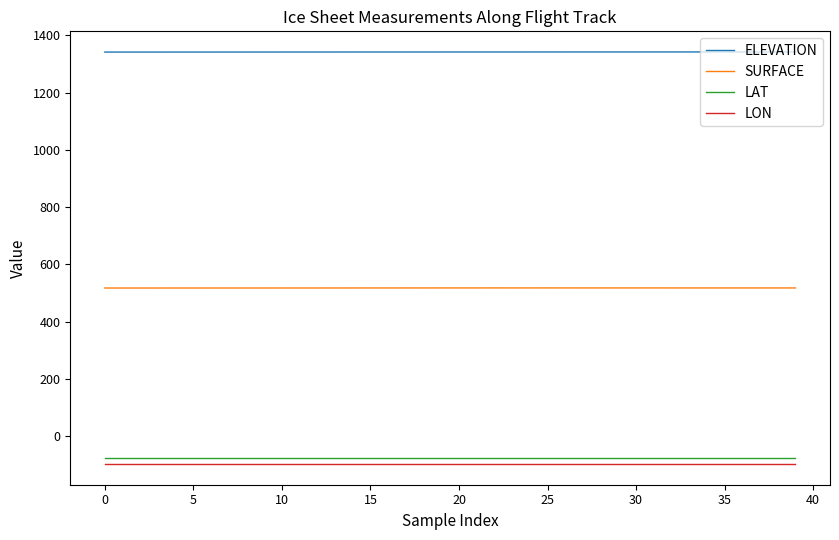

True or false: SURFACE and LAT cross at least once.

False